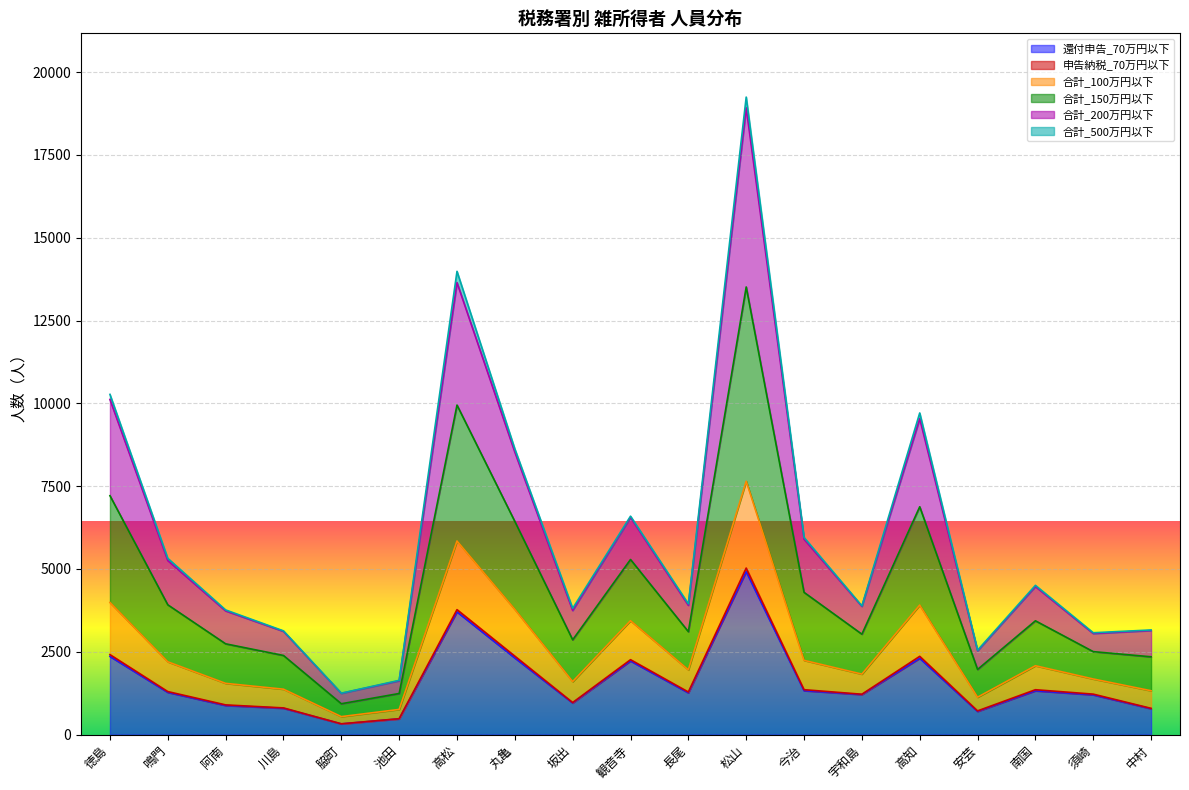

At which category is the sum across all series the highest?

松山